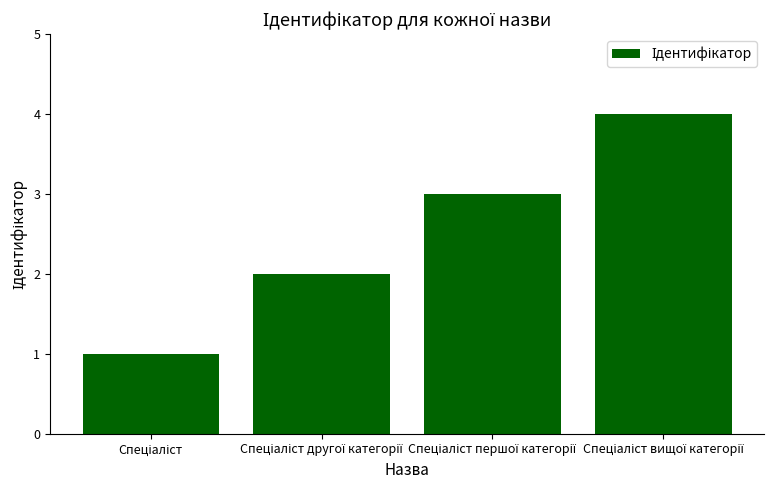

What is the greatest value displayed?

4